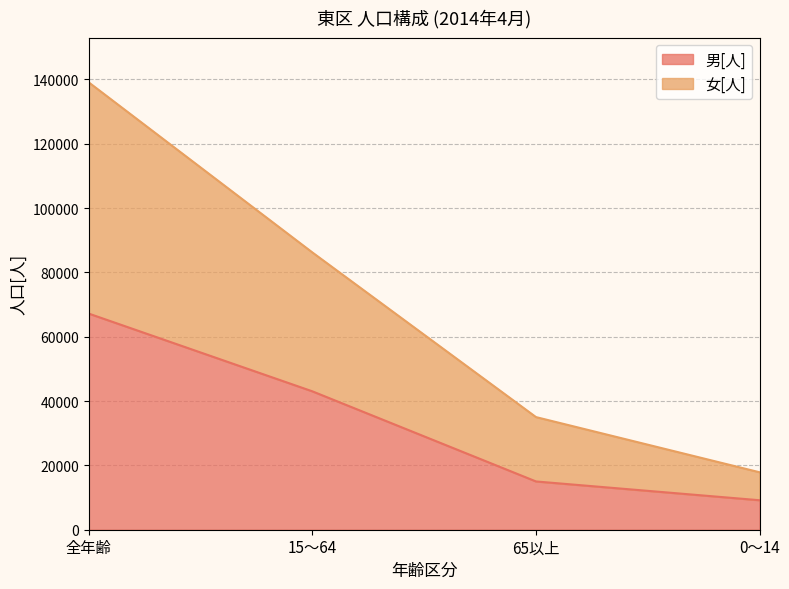

True or false: 女[人] and 男[人] cross at least once.

False